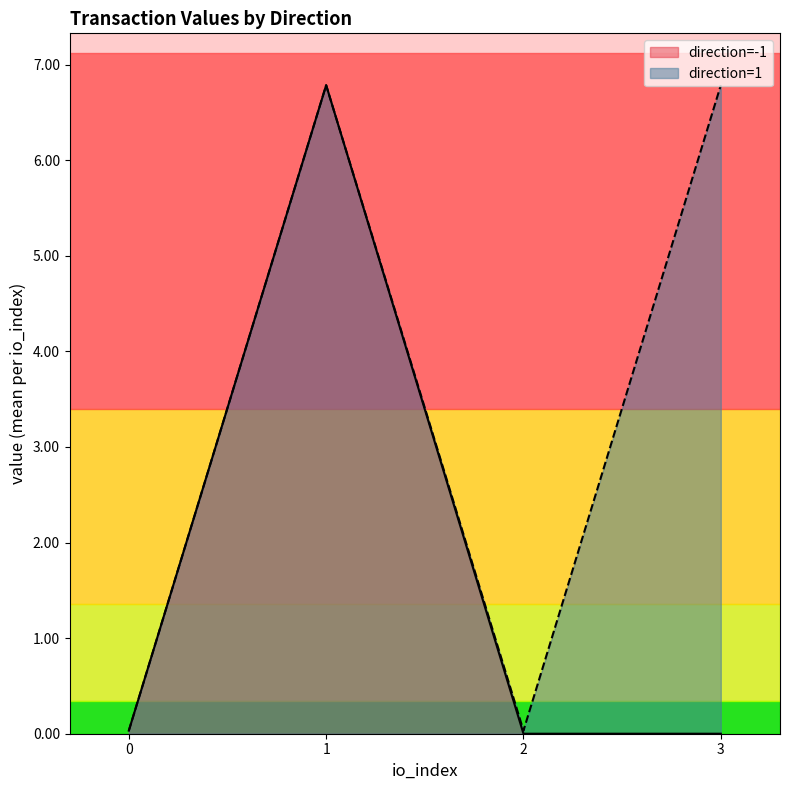

What is the maximum value shown in the chart?

6.8